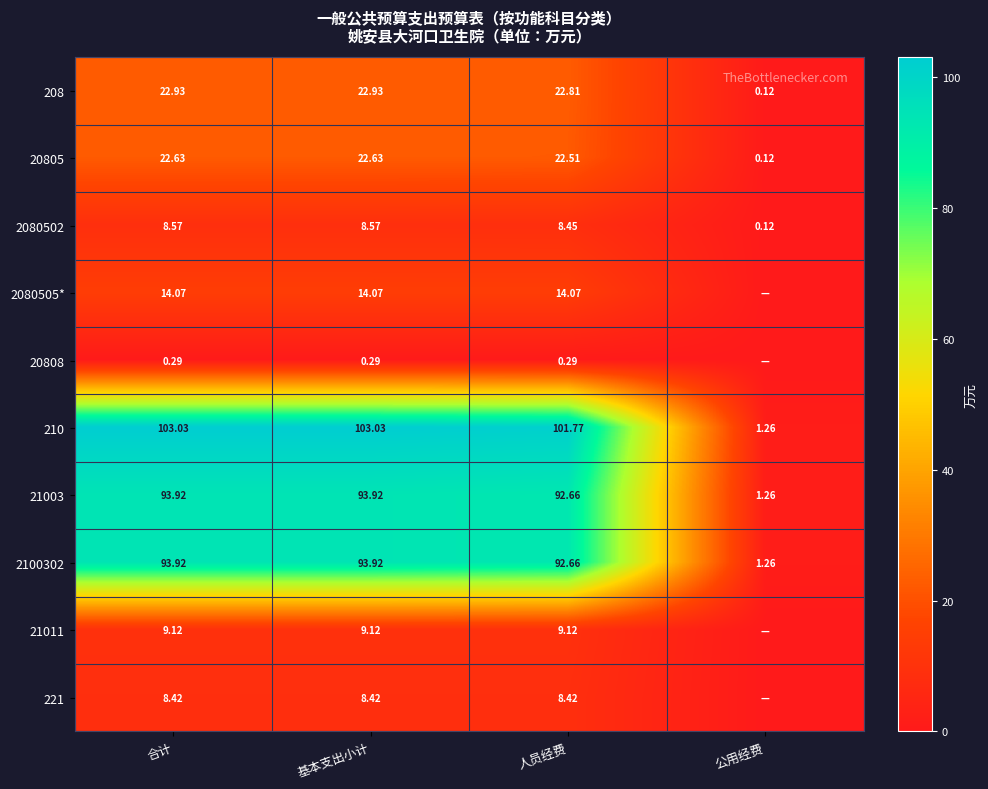

Where does the 210 series first go above 103?

合计